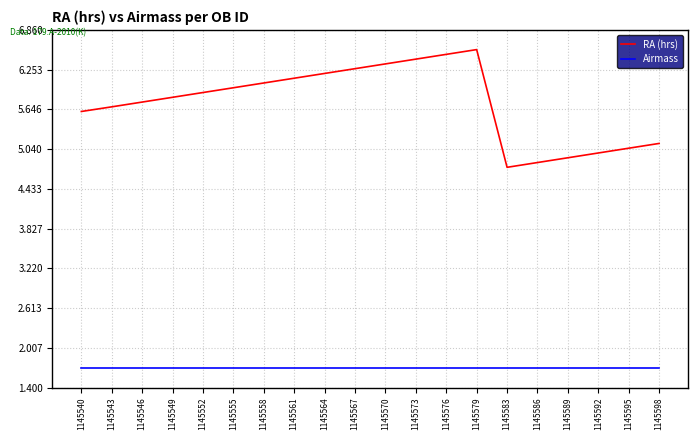

The RA (hrs) series shows 2.2 at 1145558. True or false?

False